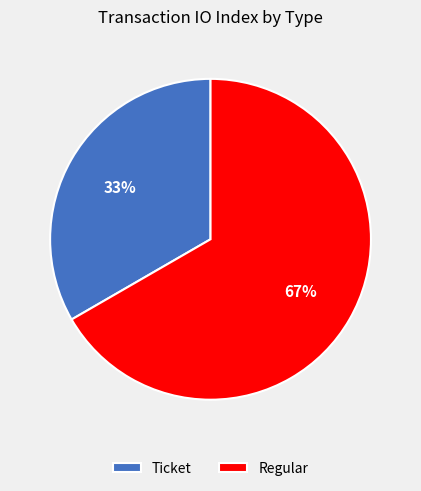

What is the majority slice?

Regular